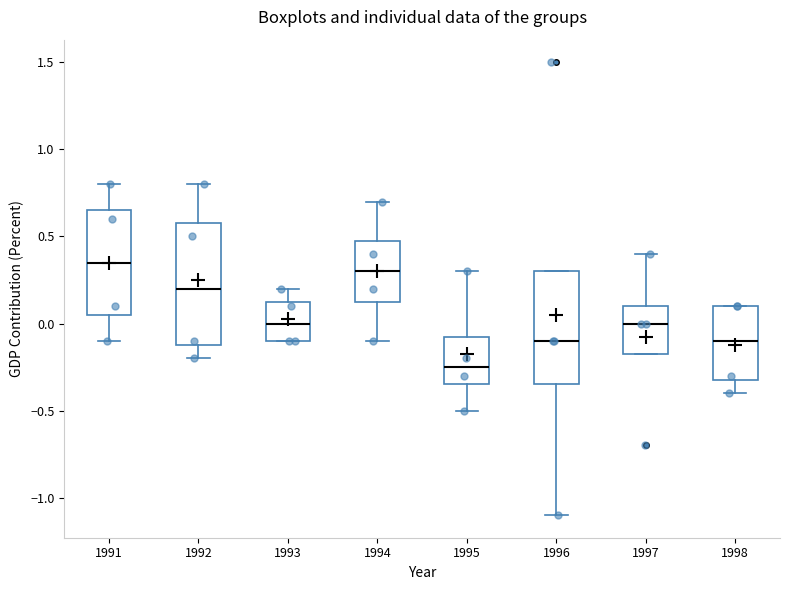

Reading left to right, transcribe this box plot: for each box, give where its median line is, the range the box spans, and where its two whiskers end, as read against the y-axis. The values are not printed on the chart, so give them approximately, as read against the axis.

1991: median 0.35, box 0.05 to 0.65, whiskers -0.10 to 0.80
1992: median 0.20, box -0.10 to 0.60, whiskers -0.20 to 0.80
1993: median 0.00, box -0.10 to 0.15, whiskers -0.10 to 0.20
1994: median 0.30, box 0.15 to 0.50, whiskers -0.10 to 0.70
1995: median -0.25, box -0.35 to -0.05, whiskers -0.50 to 0.30
1996: median -0.10, box -0.35 to 0.30, whiskers -1.10 to 0.30
1997: median 0.00, box -0.15 to 0.10, whiskers -0.15 to 0.40
1998: median -0.10, box -0.30 to 0.10, whiskers -0.40 to 0.10